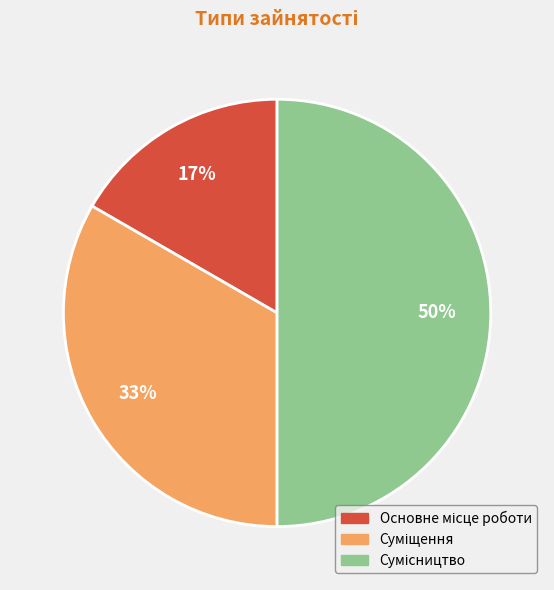

To the nearest percent, what is the average slice percentage?

33%